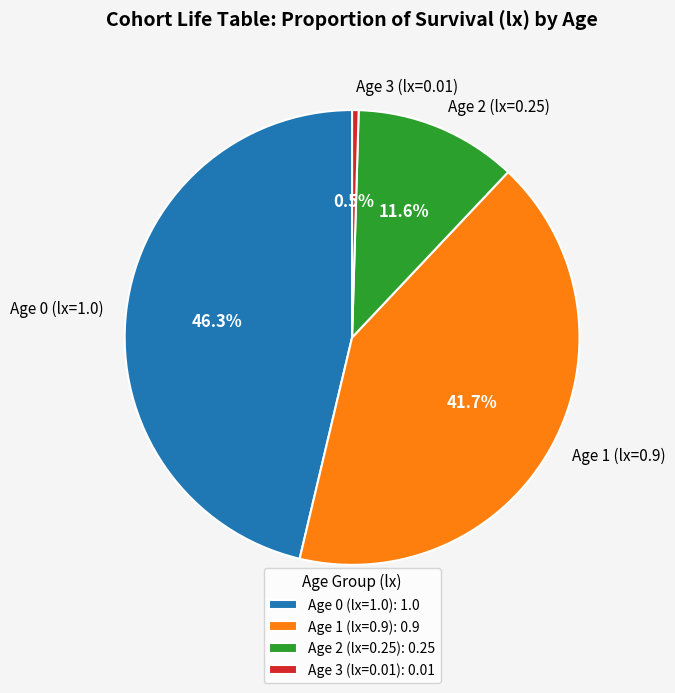

True or false: Age 3 accounts for 7% of the total.

False